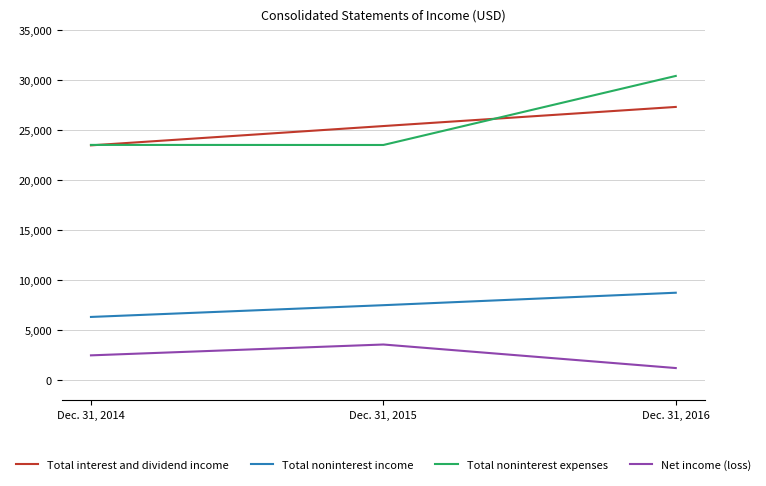

Is it true that Total noninterest income equals 4148 at Dec. 31, 2015?

False